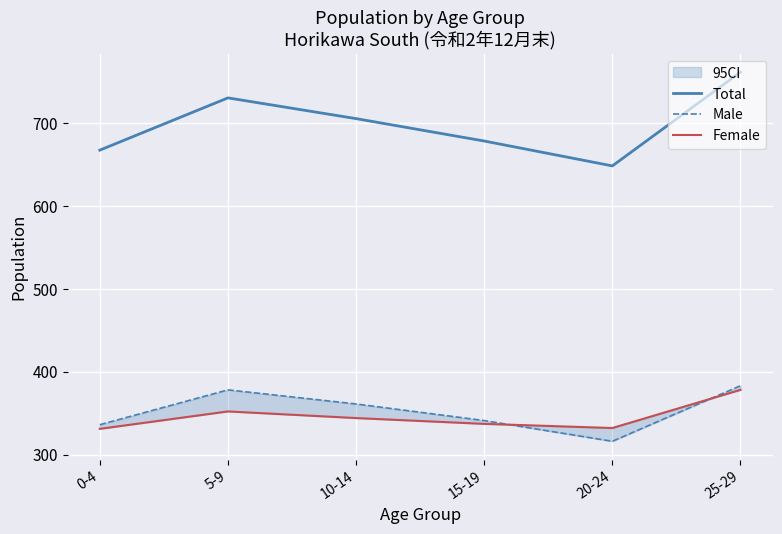

Count the number of categories in the chart.

6